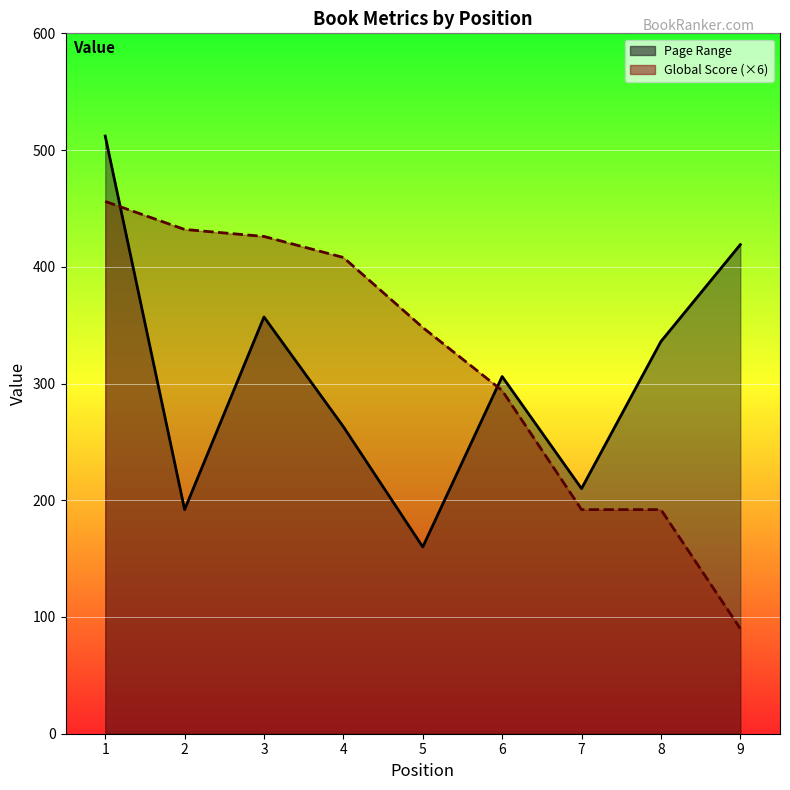

What is the difference between the Global Score values at 3 and 6?

132